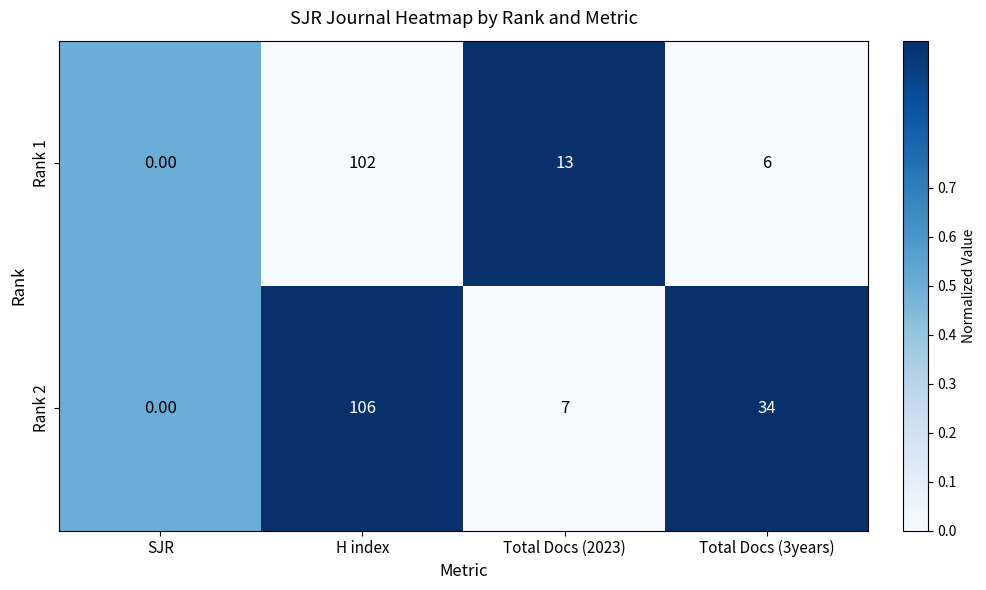

What is the greatest value displayed?

106